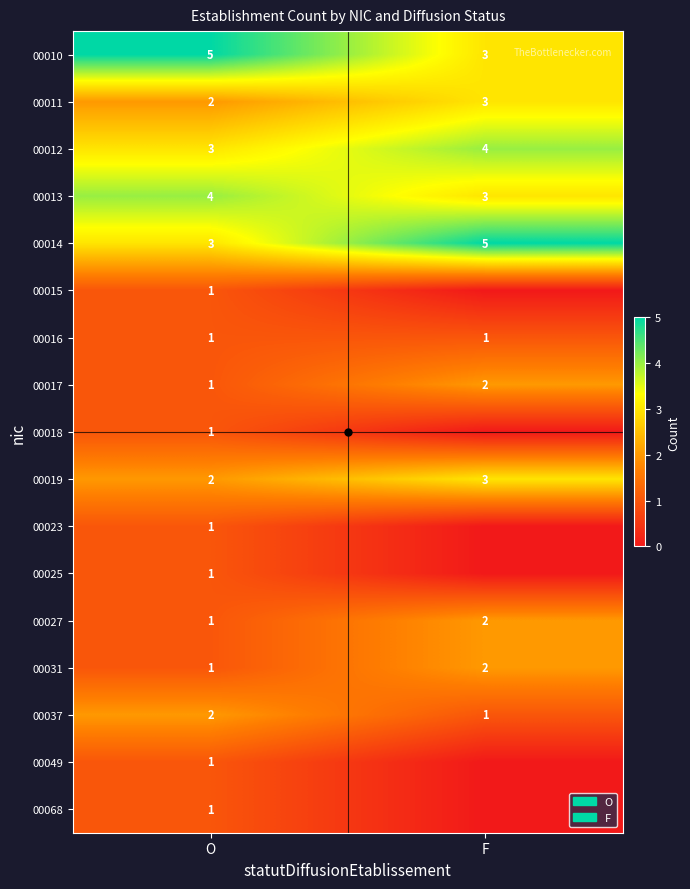

At which category is the sum across all series the highest?

O